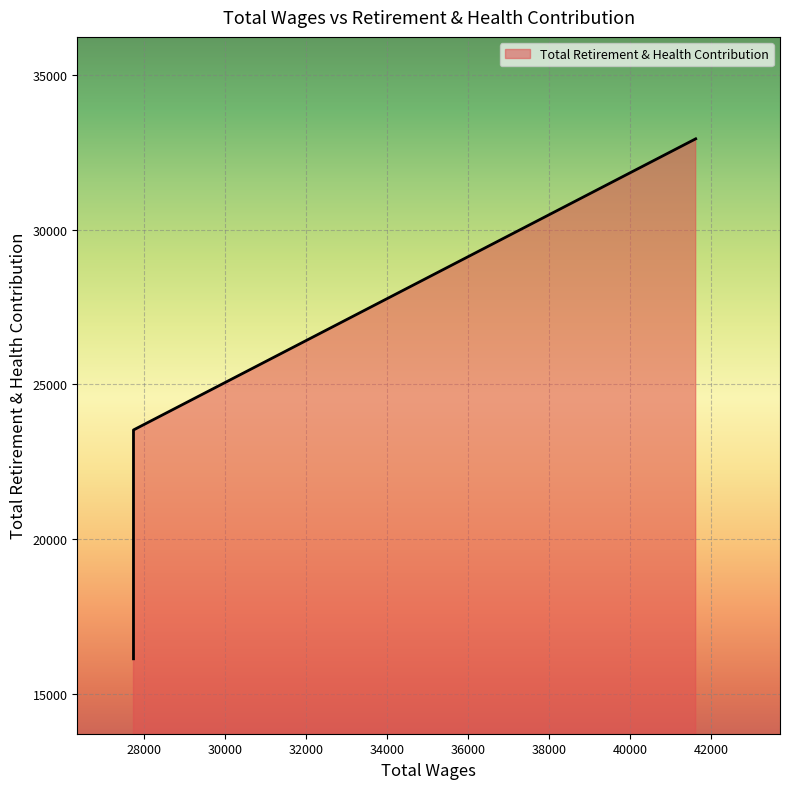

Rank the categories by value from highest to lowest.

27738.0, 27738.0, 27738.0, 27738.0, 41610.0